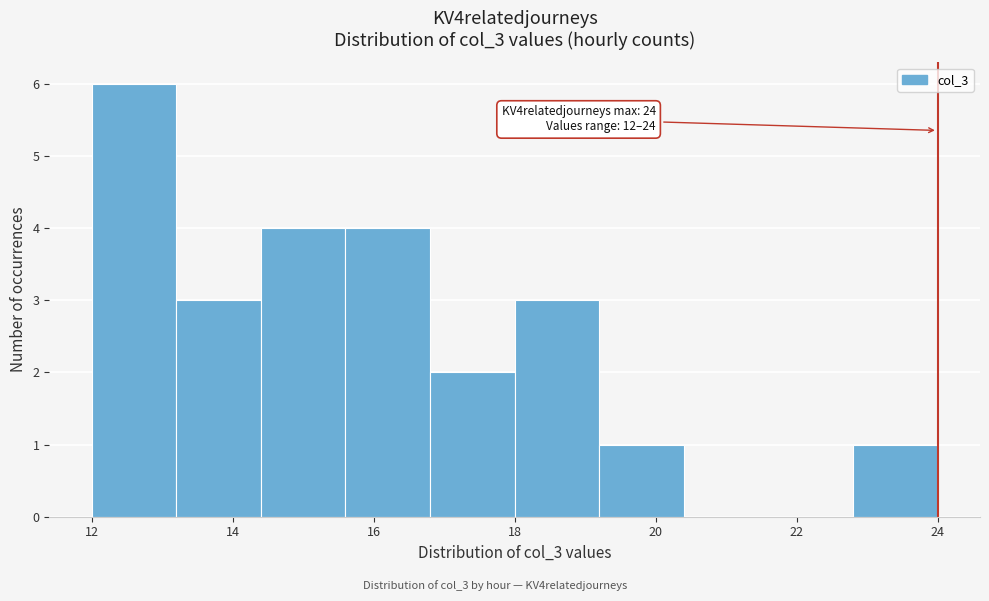

Which range on the x-axis has the tallest bar?

12.0 to 13.2